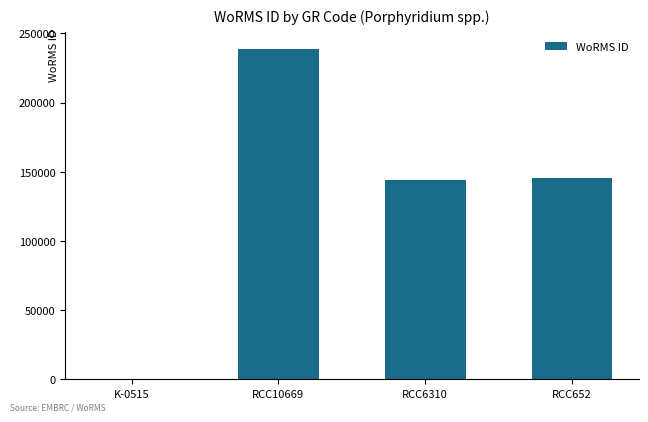

What is the average value?

132246